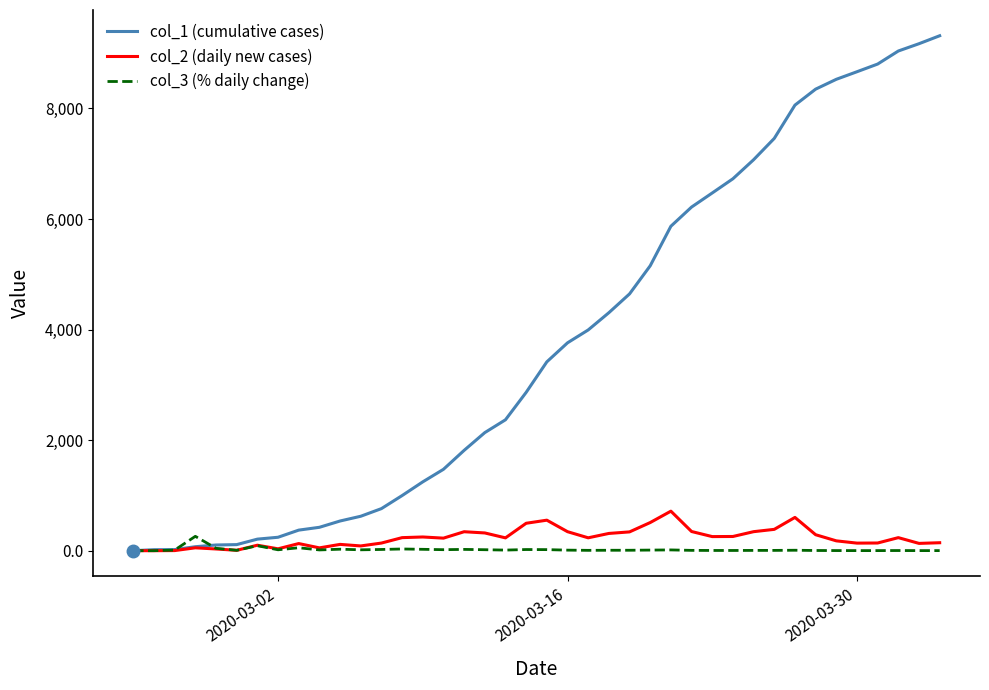

Rank the series by their maximum value, from lowest to highest.

col_3 (% daily change), col_2 (daily new cases), col_1 (cumulative cases)